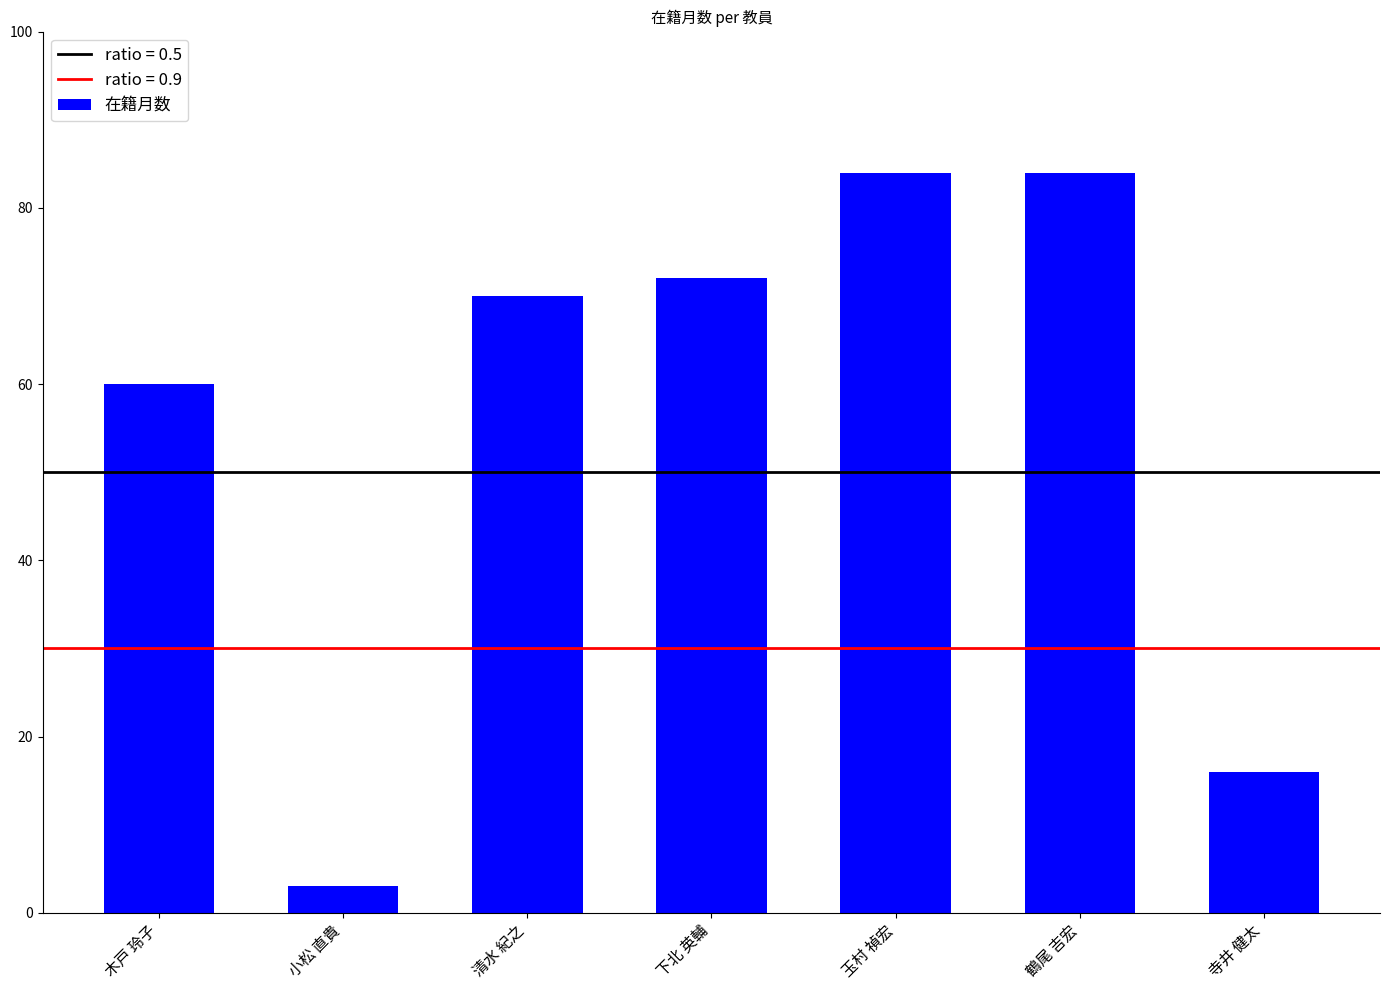

What is the value of the 5th bar from the left?

84